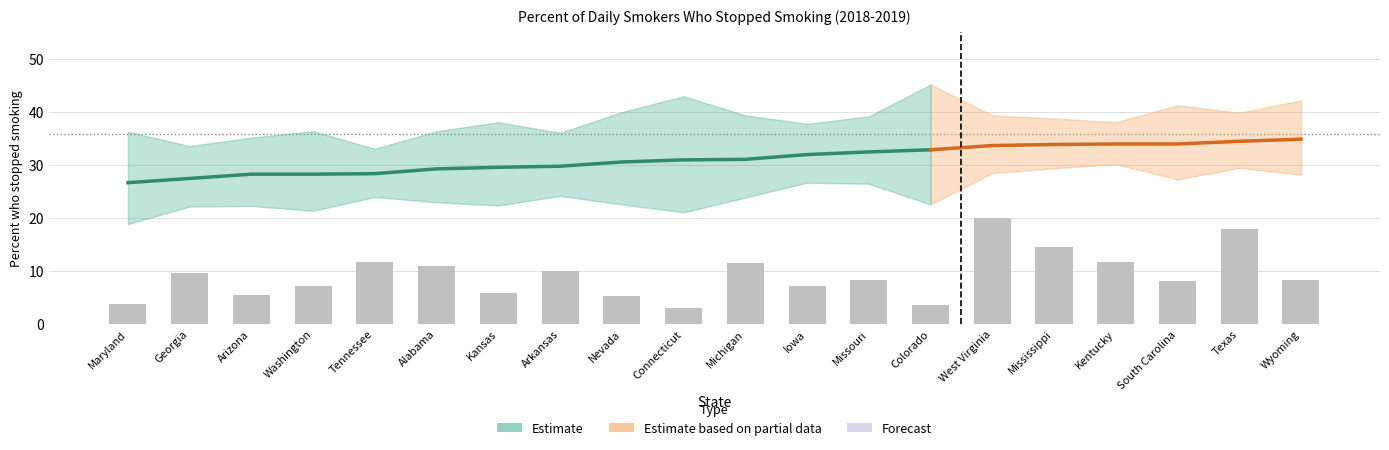

The value of Percent at Mississippi is 11.5. True or false?

False